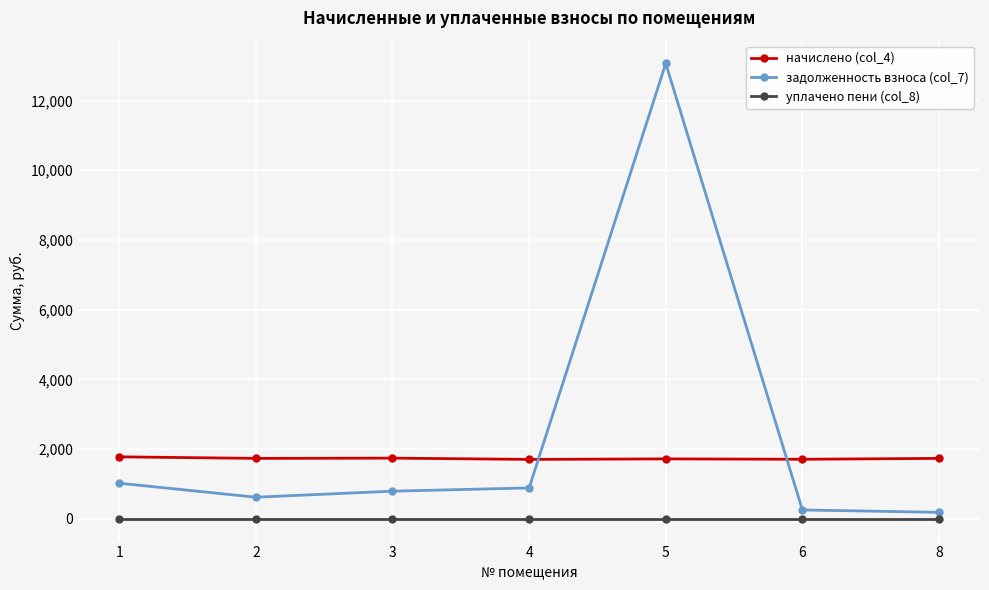

True or false: уплачено пени (col_8) and начислено (col_4) cross at least once.

False